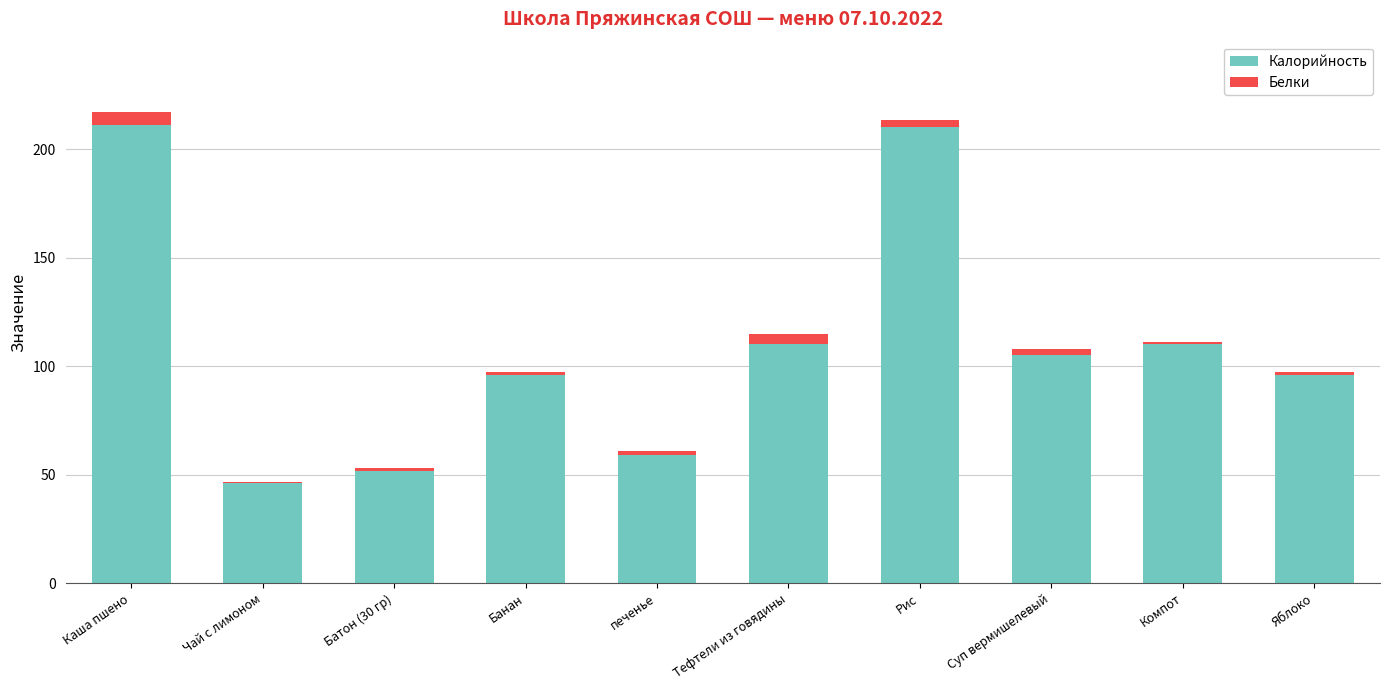

Reading left to right, list the values for the Калорийность series.

Каша пшено=211.0	Чай с лимоном=46.3	Батон (30 гр)=51.8	Банан=96.0	печенье=59.1	Тефтели из говядины=110.0	Рис=210.0	Суп вермишелевый=105.0	Компот=110.0	Яблоко=96.0